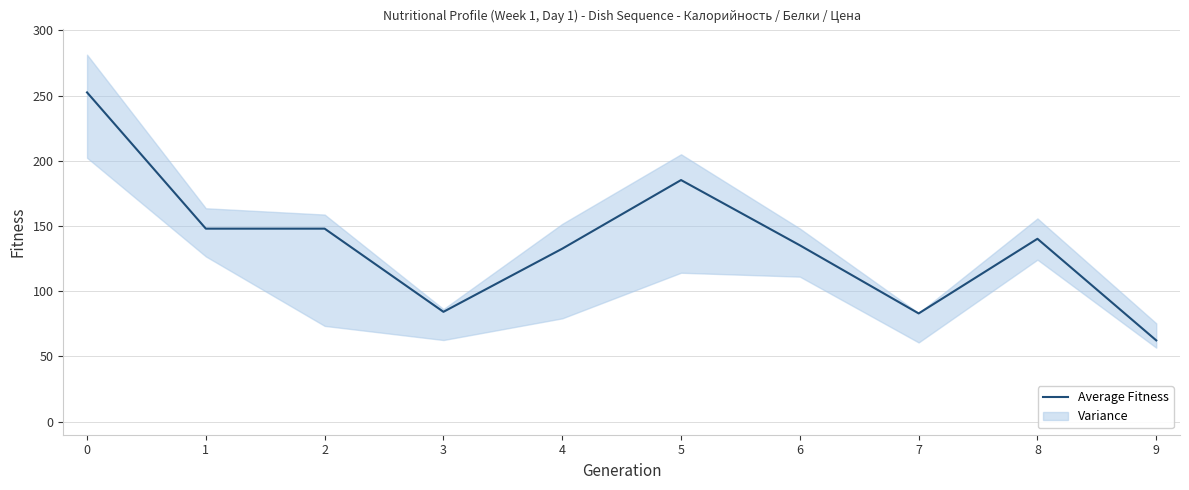

Reading right to left, list all the values displayed in this chart.

62.3	140.2	83.0	135.2	185.3	132.6	84.2	148.0	148.0	252.5